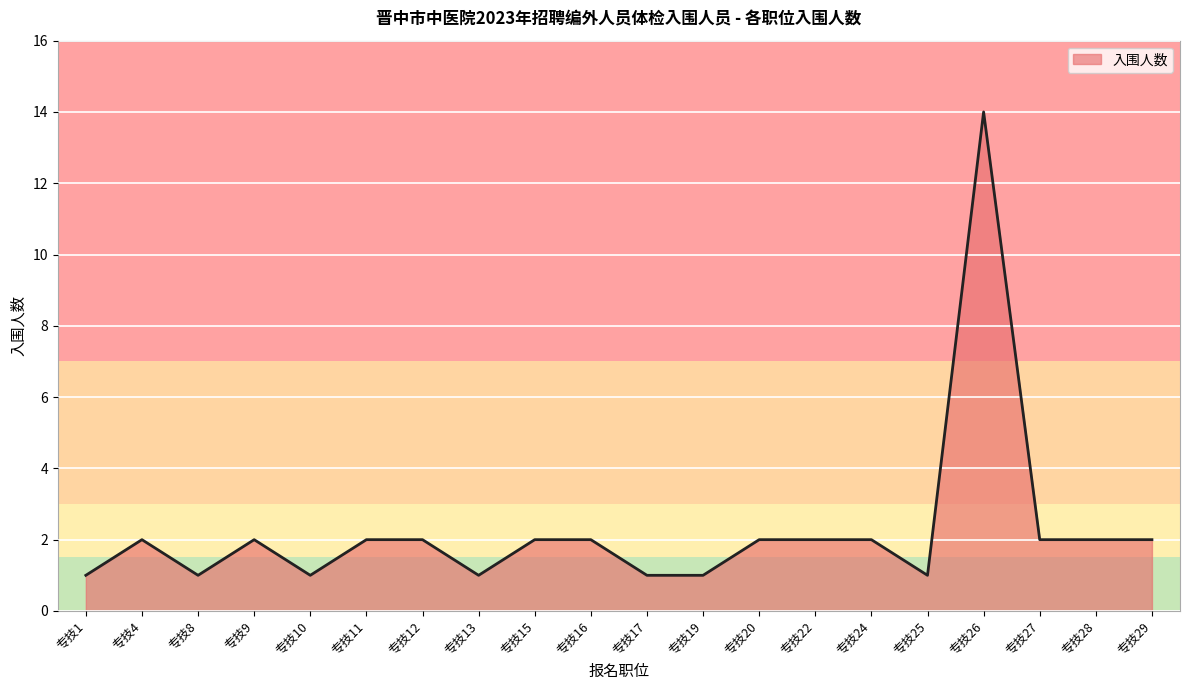

Does the chart have visible grid lines?

Yes